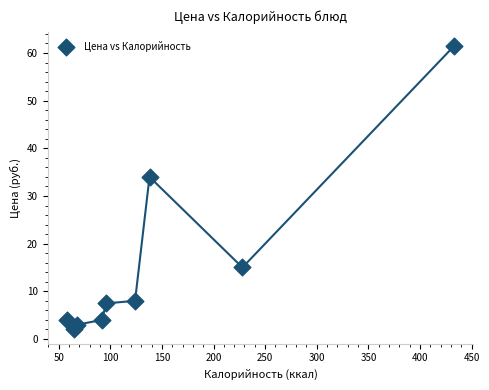

What is the average Y value?

15.4